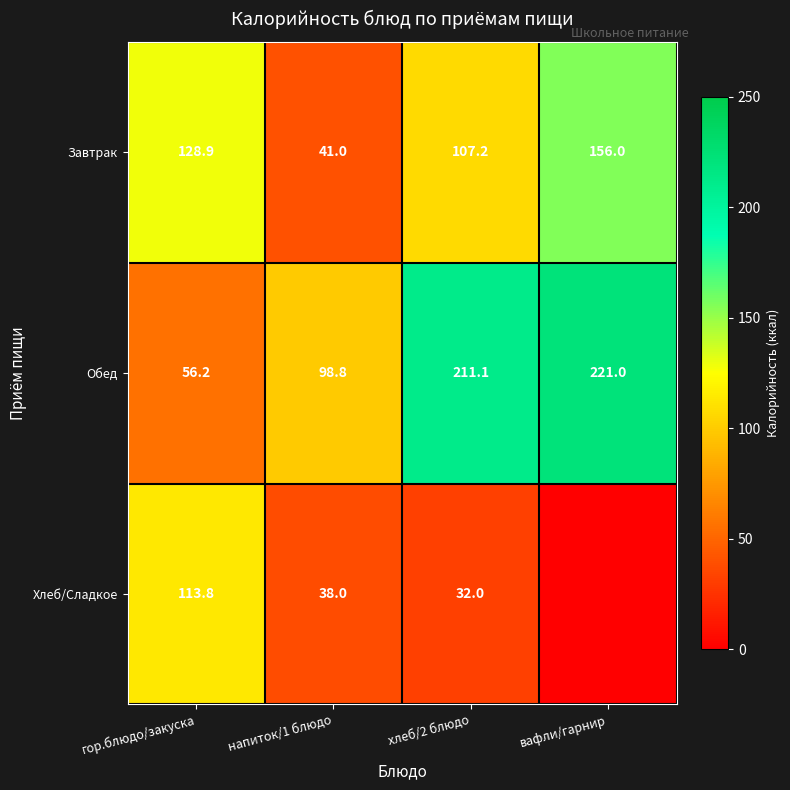

Is it true that Завтрак equals 36.8 at хлеб/2 блюдо?

False